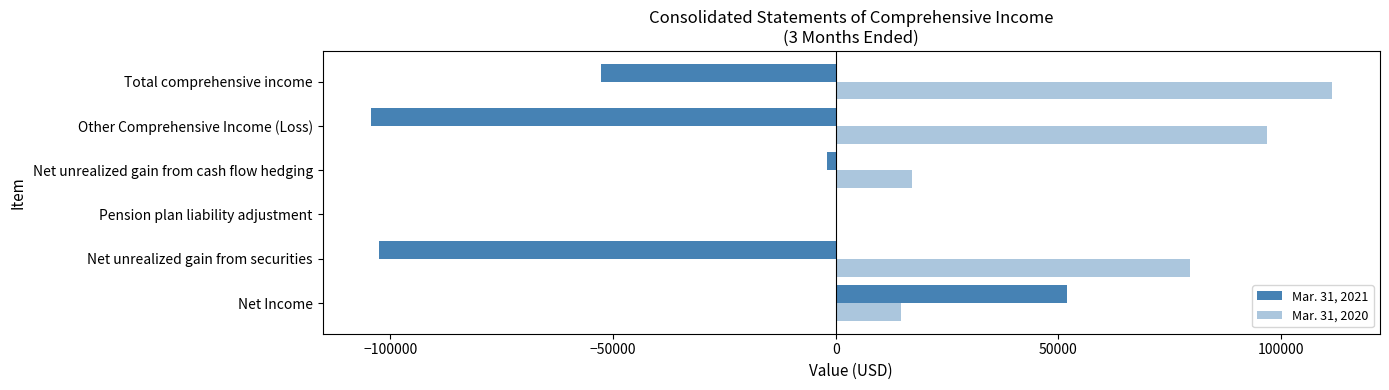

How many data points does each series have?

6